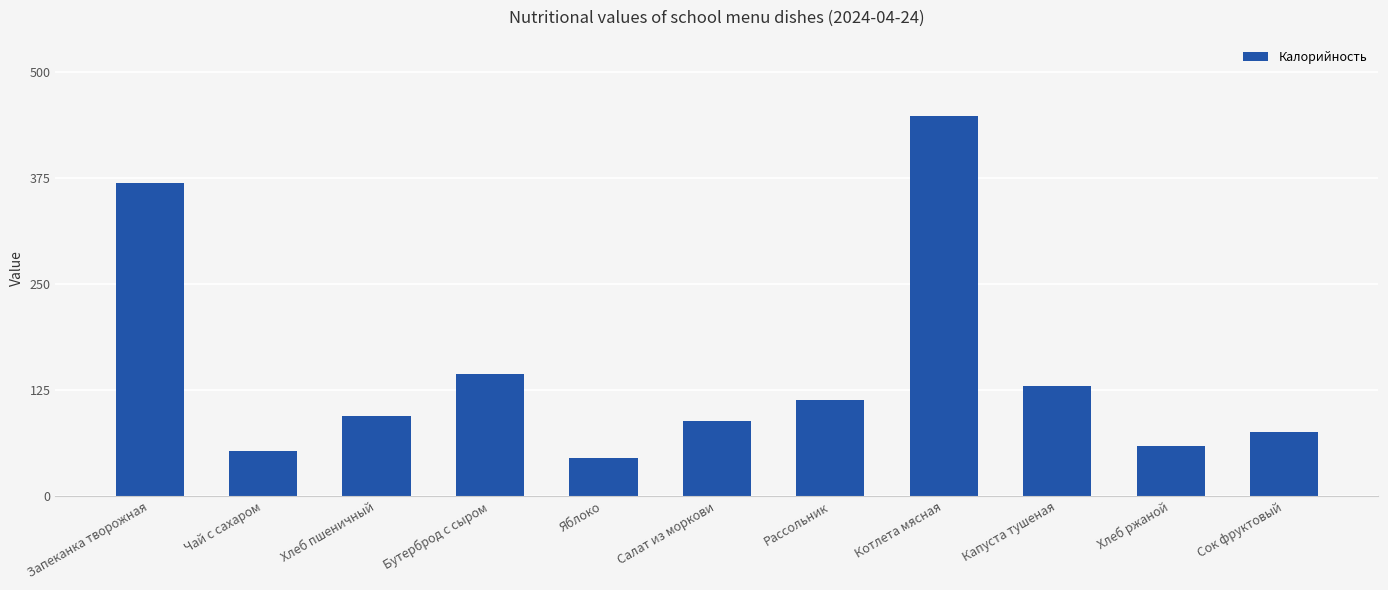

What is the average value?

147.3